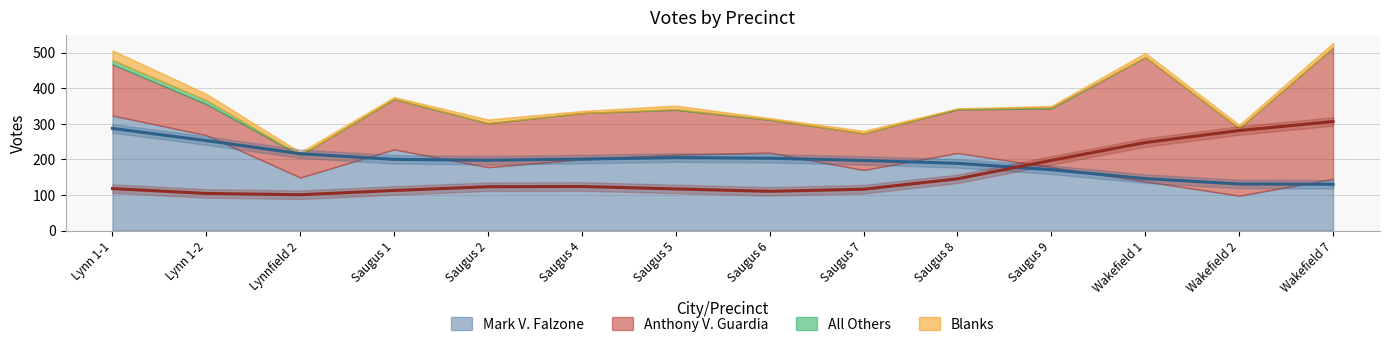

In All Others, how many points are lower than both neighbors (excluding endpoints)?

2